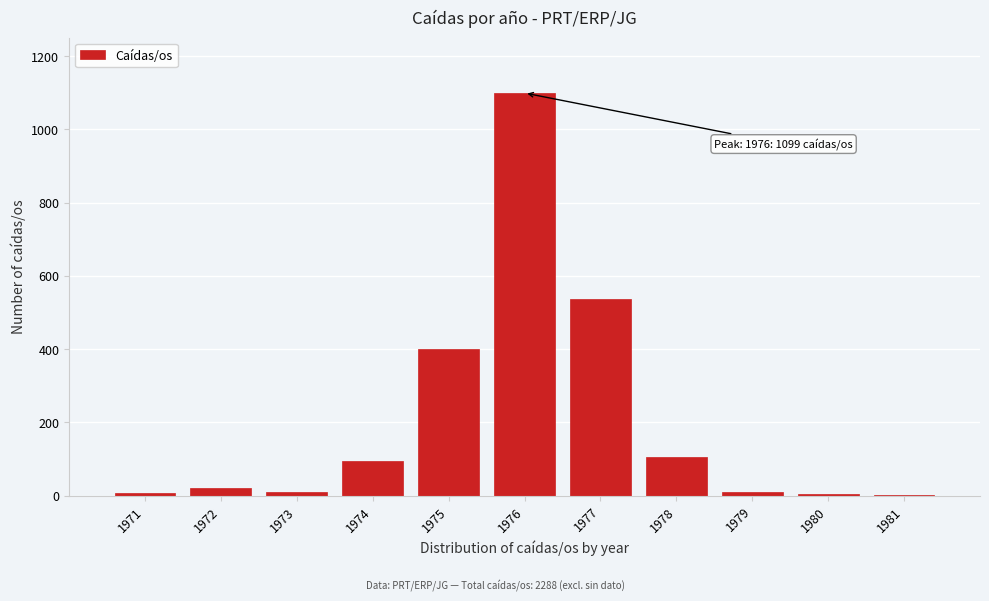

The value at 1975 is 399. True or false?

True